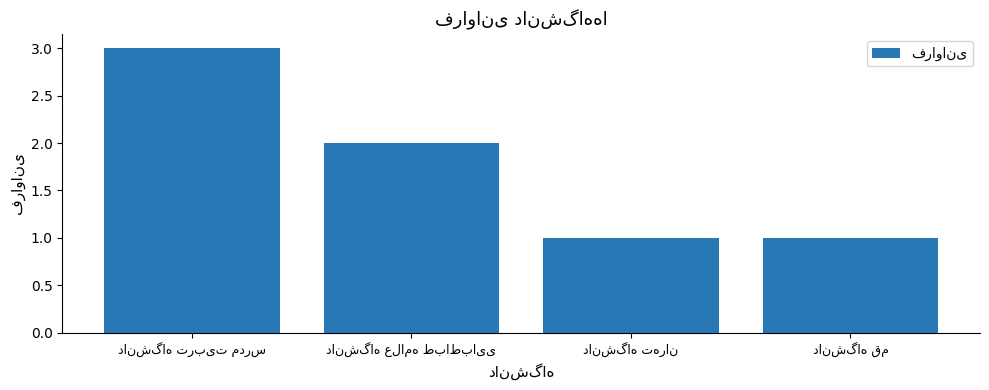

What is the sum of all values?

7